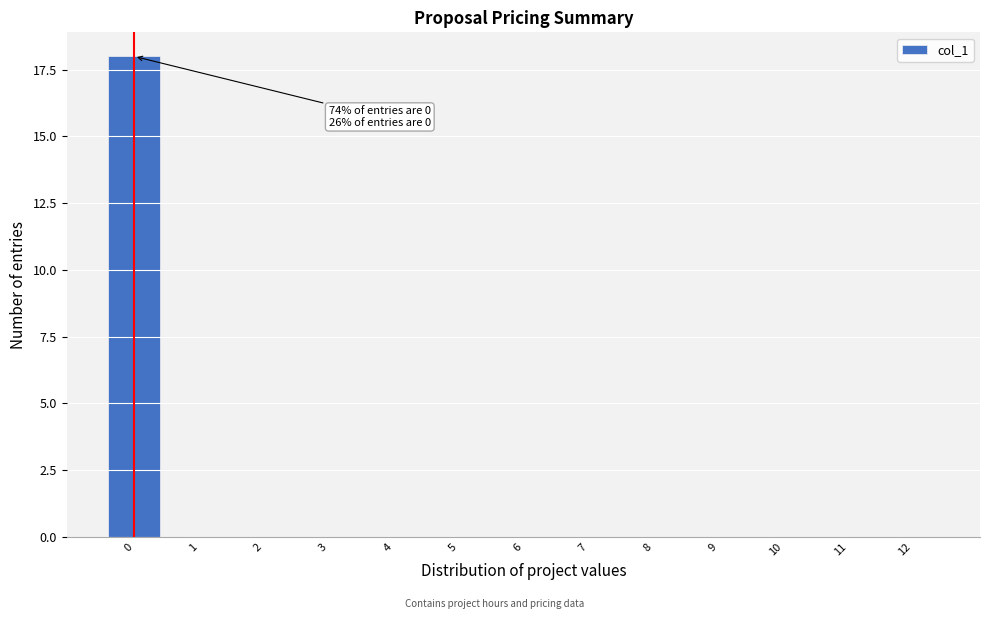

Reading left to right, what are all the values shown in this chart?

0=18	1=0	2=0	3=0	4=0	5=0	6=0	7=0	8=0	9=0	10=0	11=0	12=0